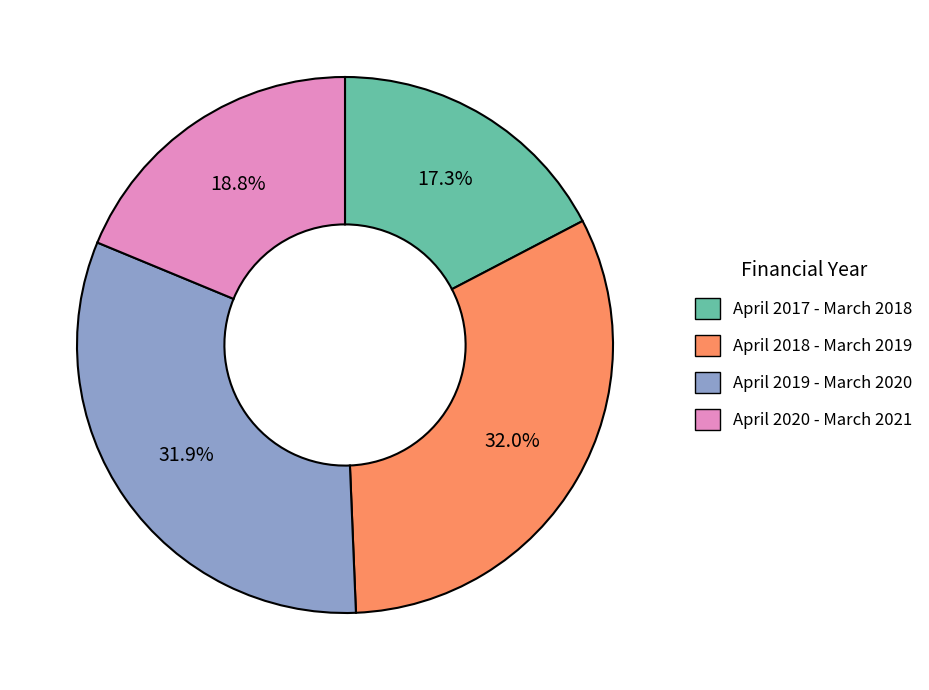

What portion of the pie excludes April 2020 - March 2021?

81.2%